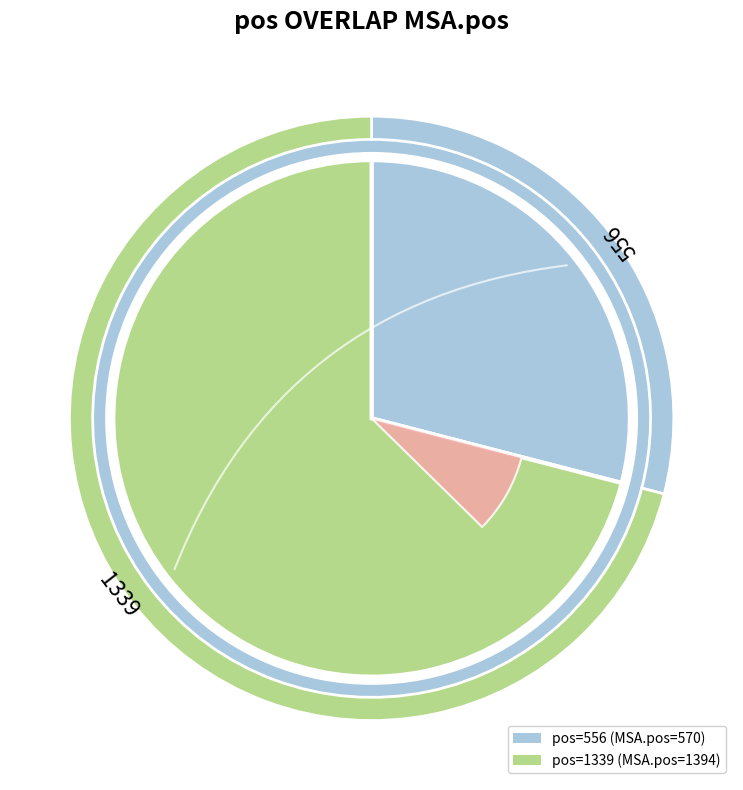

What is the largest slice in the pie chart?

1339